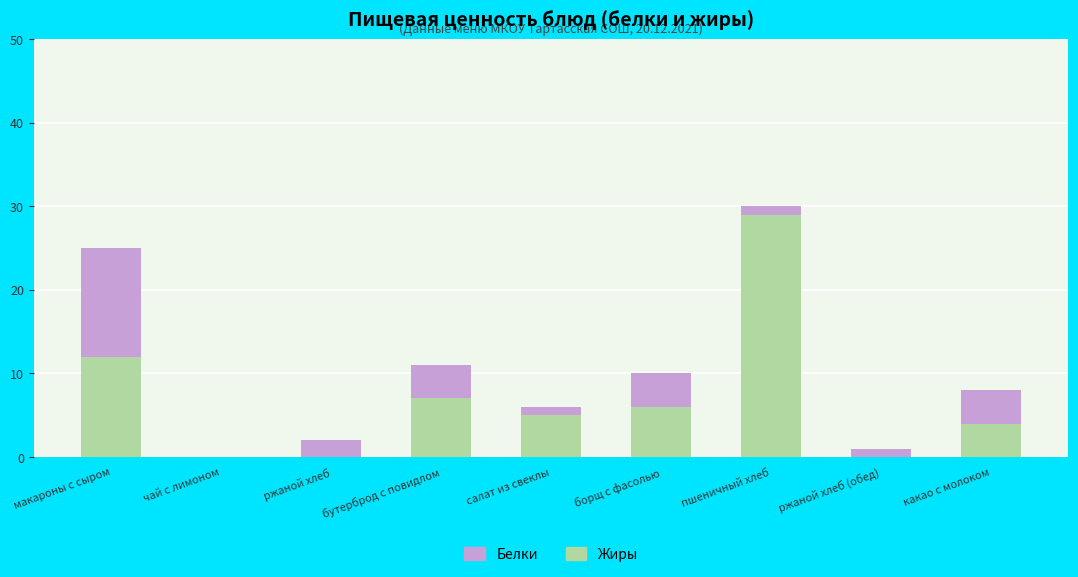

The Жиры series shows 5 at макароны с сыром. True or false?

False